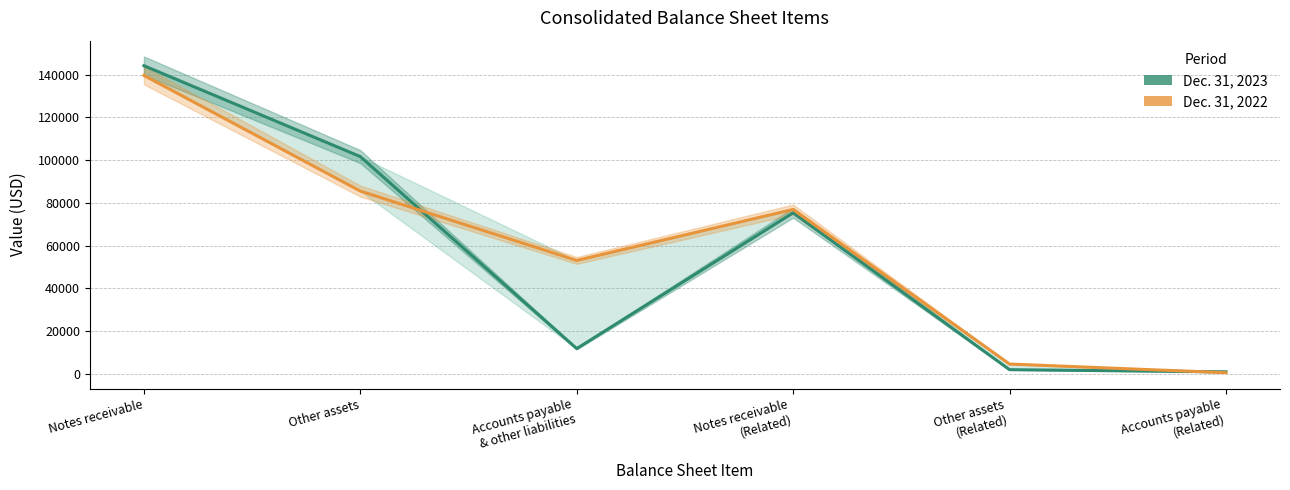

How many intersections are there between Dec. 31, 2023 and Dec. 31, 2022?

2